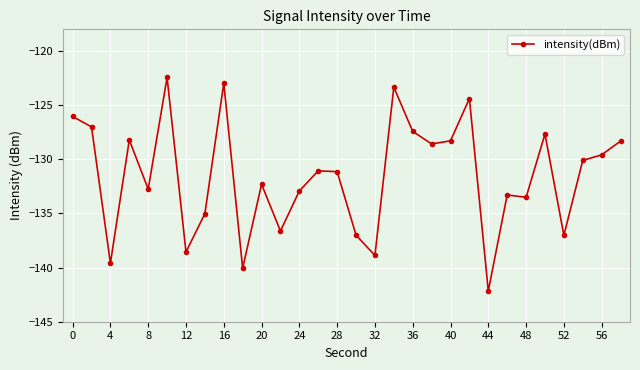

What is the smallest value displayed?

-142.2